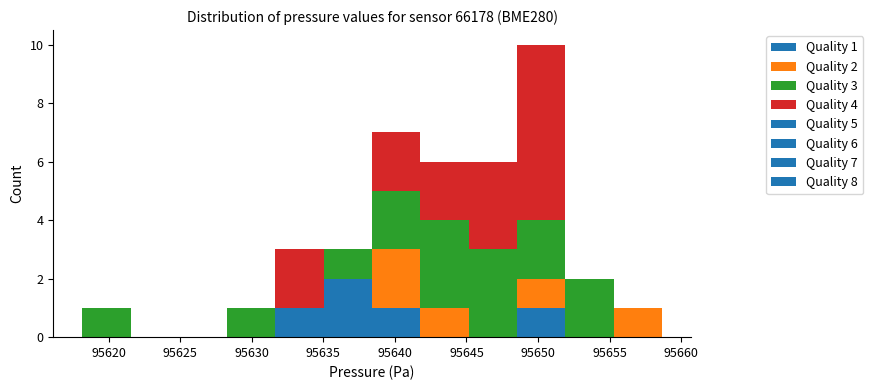

Which range on the x-axis has the tallest stacked bar (by total height)?

95648.5 to 95652.0